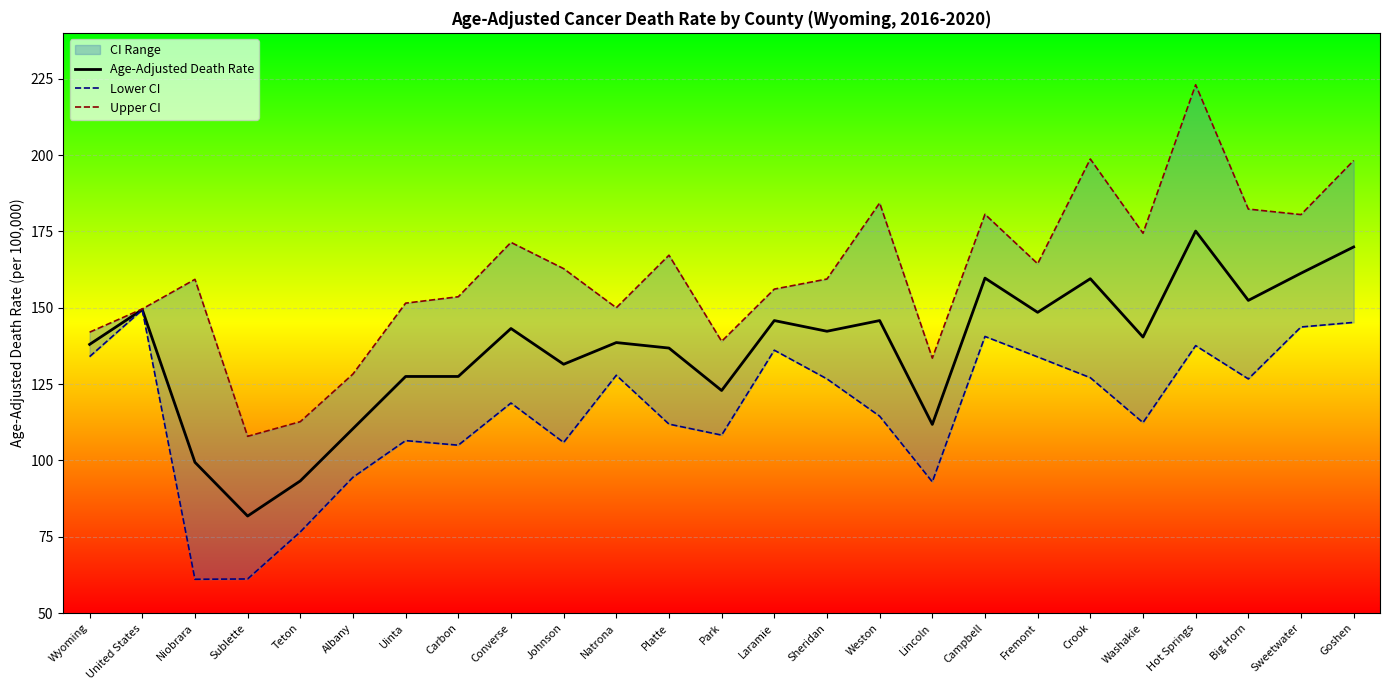

What position from the right is United States?

24